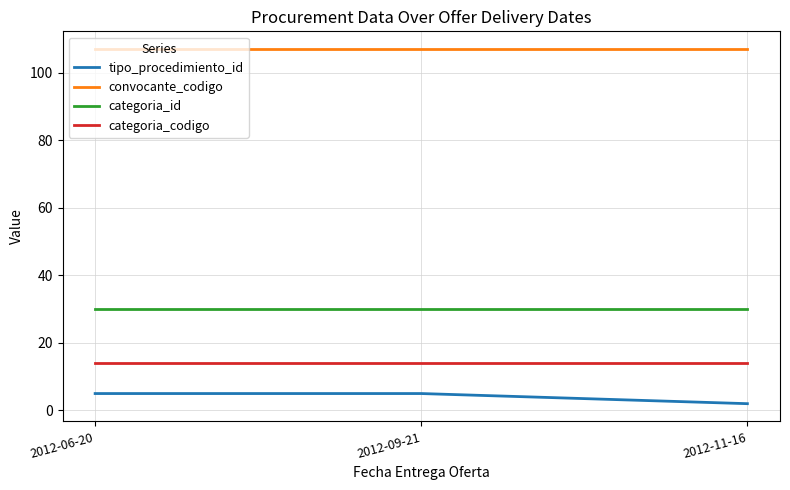

What is the average value of the categoria_id series?

30